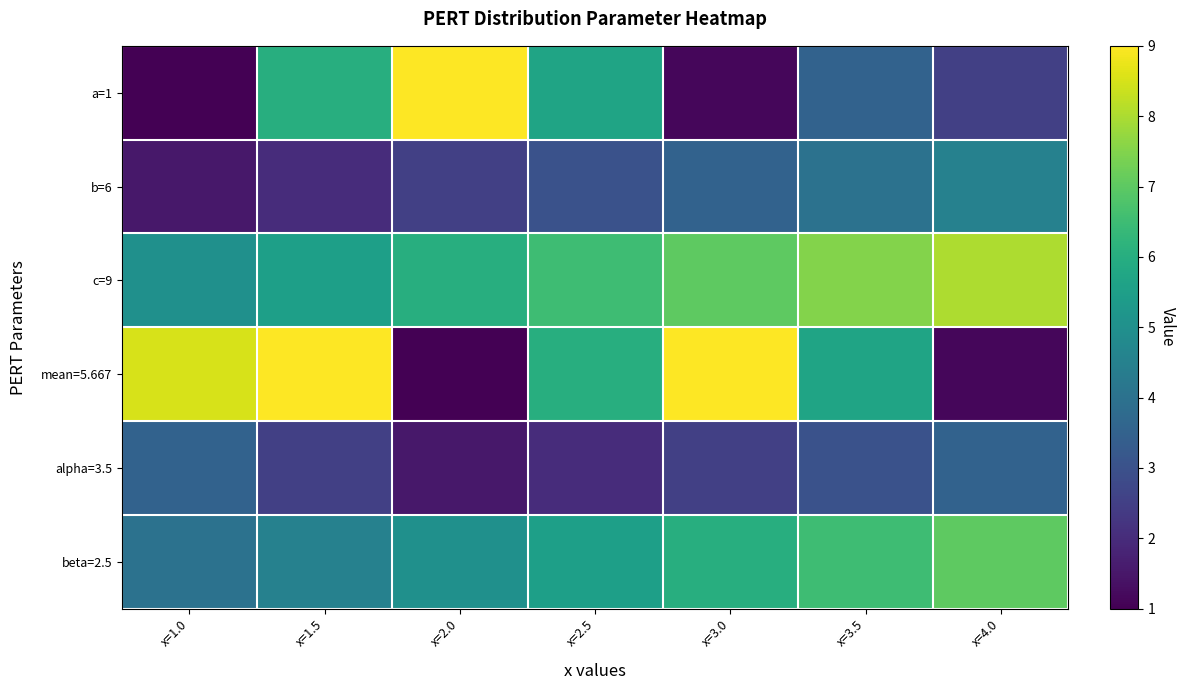

At which category is the sum across all series the highest?

x=3.5